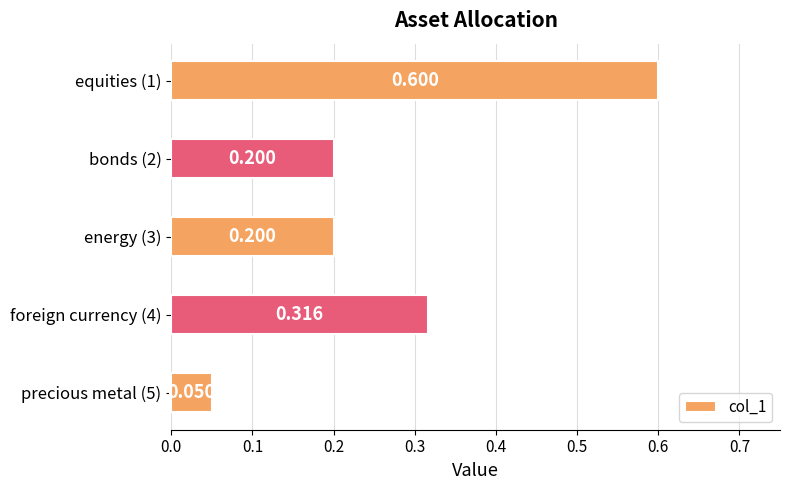

What is the difference between the second highest and second lowest values?

0.1